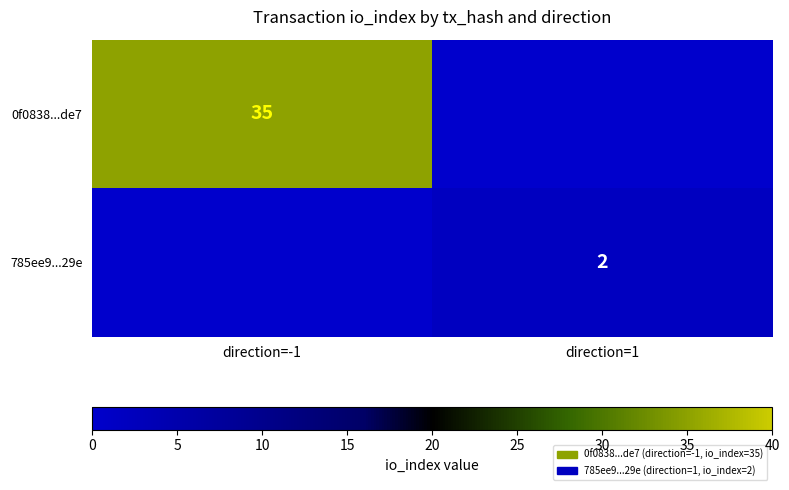

Is it true that 0f0838...de7 equals 35 at direction=-1?

True